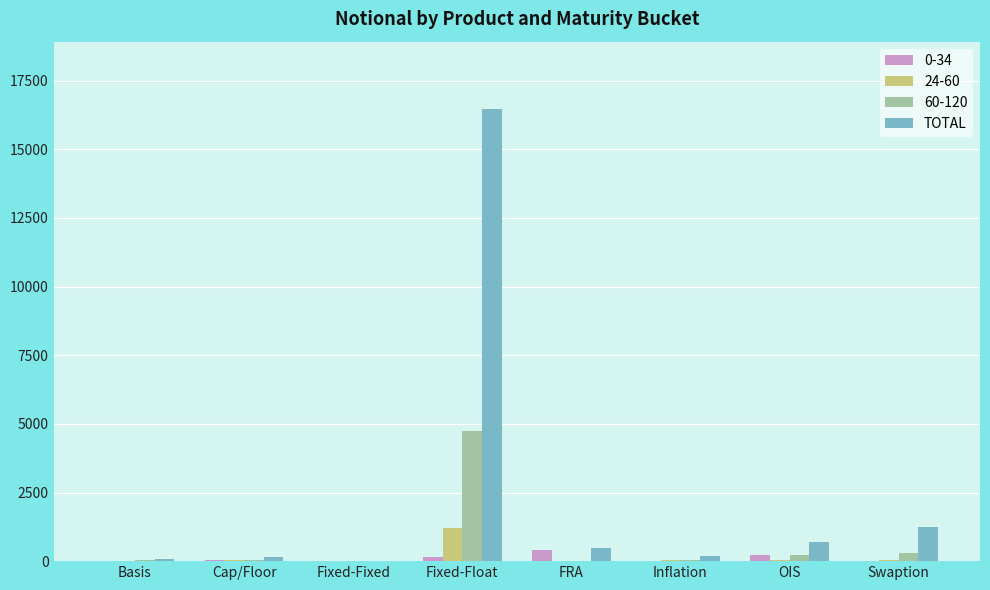

Is it true that 60-120 equals 1555 at FRA?

False